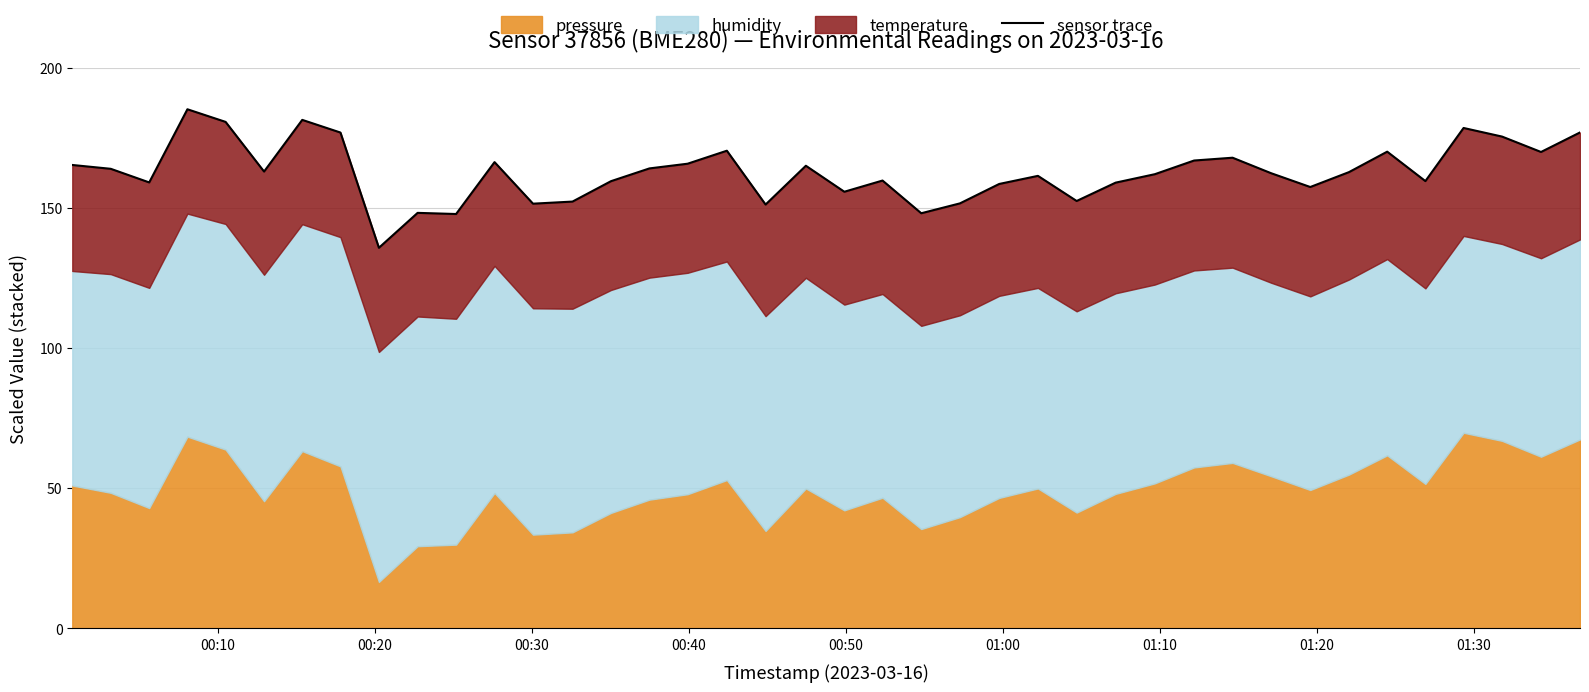

The chart shows a value of 272.2 at 00:10. True or false?

False